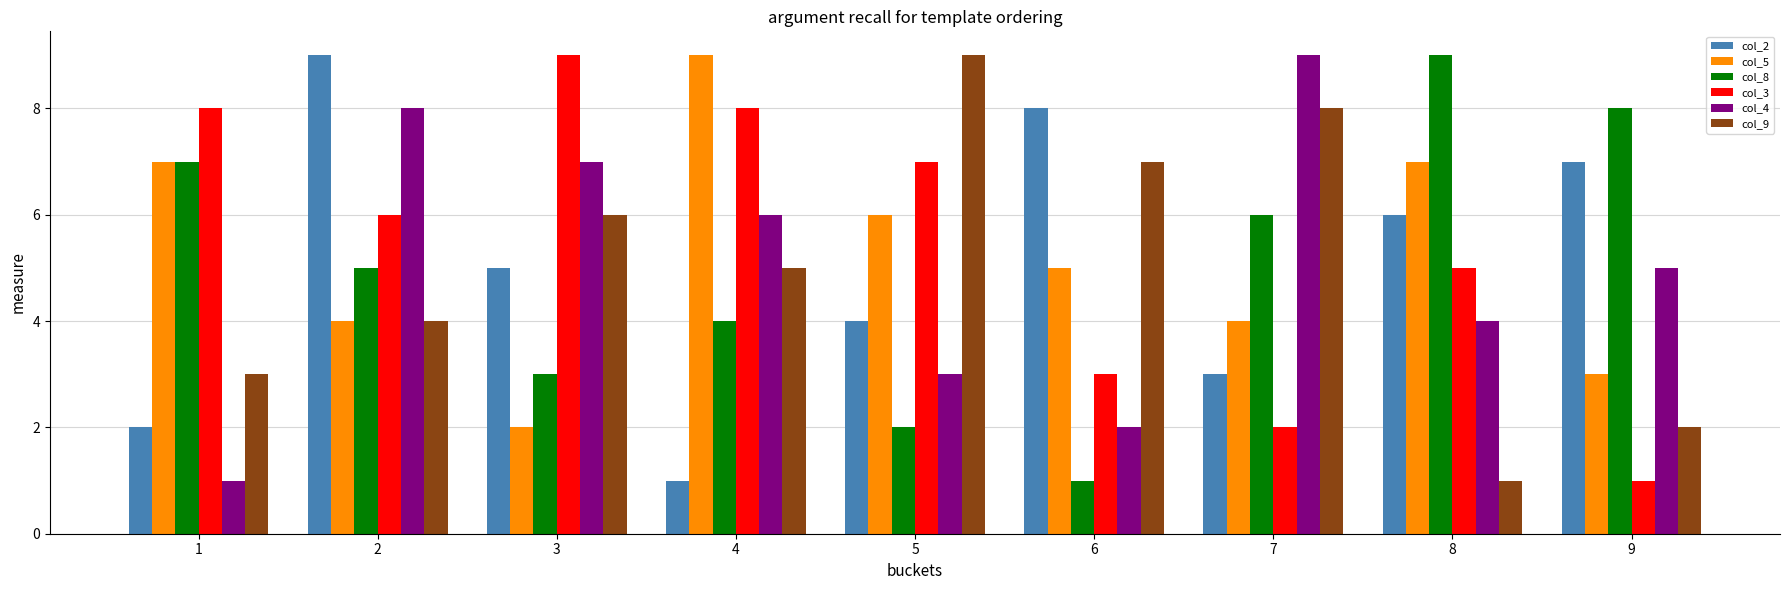

Reading left to right, list all the values displayed in this chart.

col_2: 1=2	2=9	3=5	4=1	5=4	6=8	7=3	8=6	9=7
col_5: 1=7	2=4	3=2	4=9	5=6	6=5	7=4	8=7	9=3
col_8: 1=7	2=5	3=3	4=4	5=2	6=1	7=6	8=9	9=8
col_3: 1=8	2=6	3=9	4=8	5=7	6=3	7=2	8=5	9=1
col_4: 1=1	2=8	3=7	4=6	5=3	6=2	7=9	8=4	9=5
col_9: 1=3	2=4	3=6	4=5	5=9	6=7	7=8	8=1	9=2